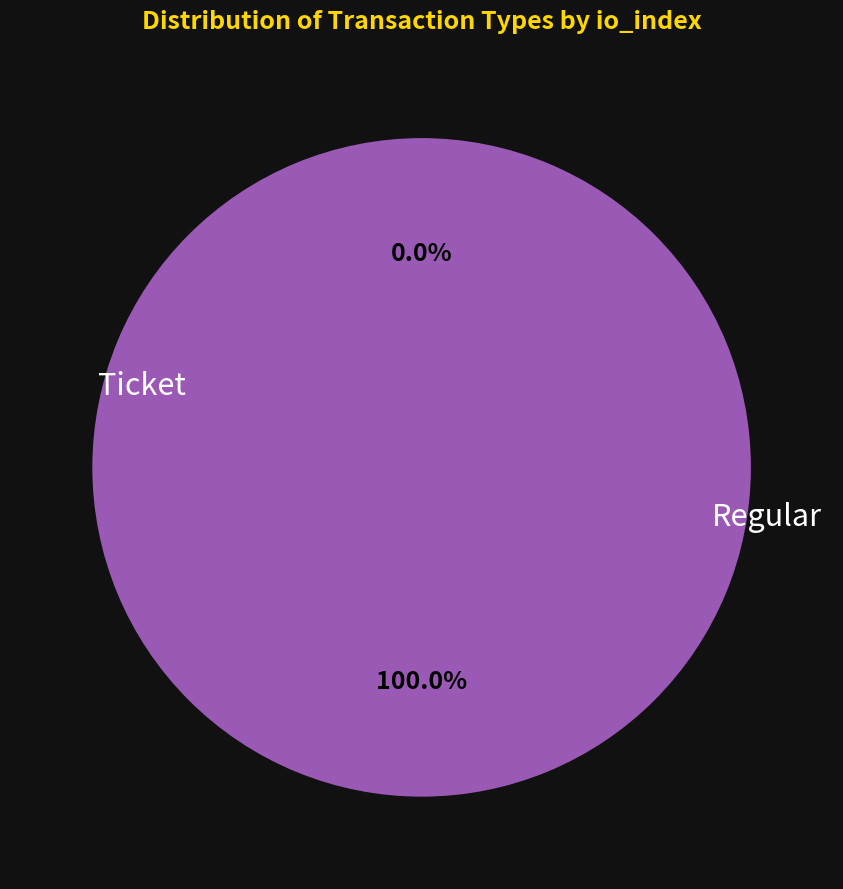

Is Ticket the majority of the pie?

No